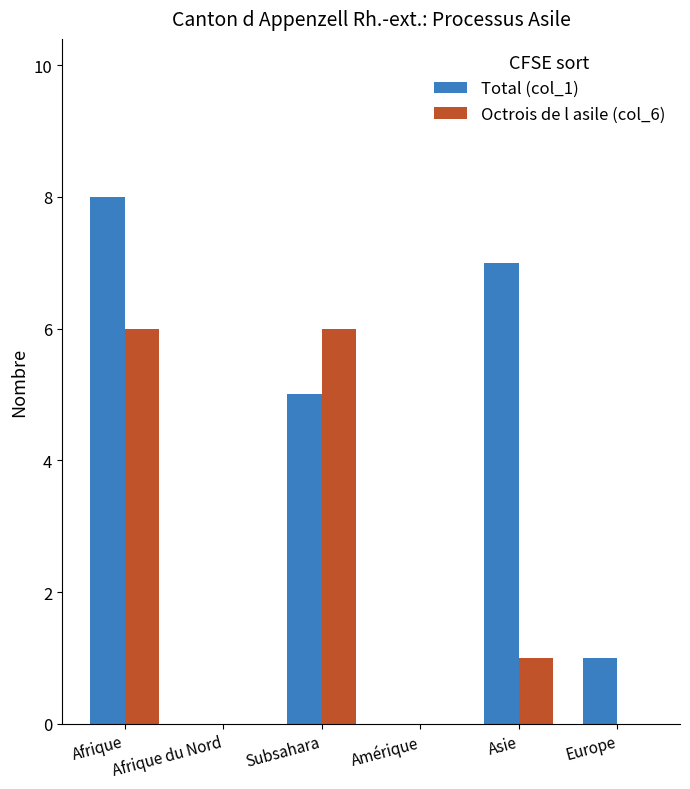

What is the sum of the Octrois de l asile (col_6) values at Amérique and Afrique?

6